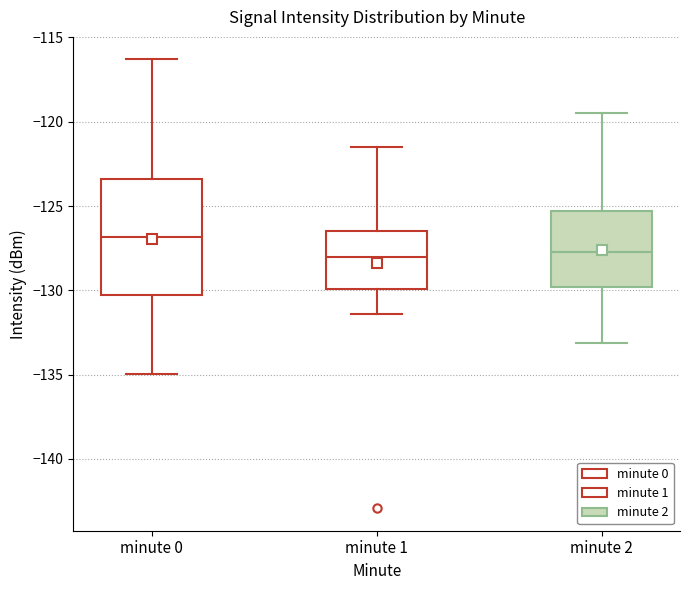

Reading left to right, read every box against the y-axis: the position of its median line, the range the box covers, and the ends of its whiskers. The values are not printed on the chart, so give them approximately, as read against the axis.

minute 0: median -127.0, box -130.5 to -123.5, whiskers -135.0 to -116.5
minute 1: median -128.0, box -130.0 to -126.5, whiskers -131.5 to -121.5
minute 2: median -127.5, box -130.0 to -125.5, whiskers -133.0 to -119.5